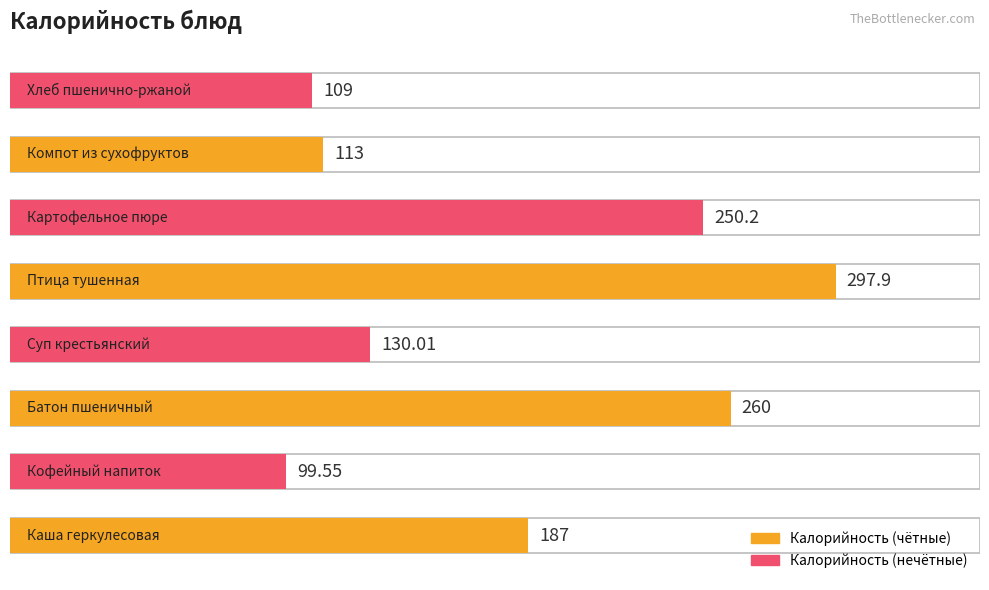

Rank the categories by value from lowest to highest.

Кофейный напиток, Хлеб пшенично-ржаной, Компот из сухофруктов, Суп крестьянский, Каша геркулесовая, Картофельное пюре, Батон пшеничный, Птица тушенная